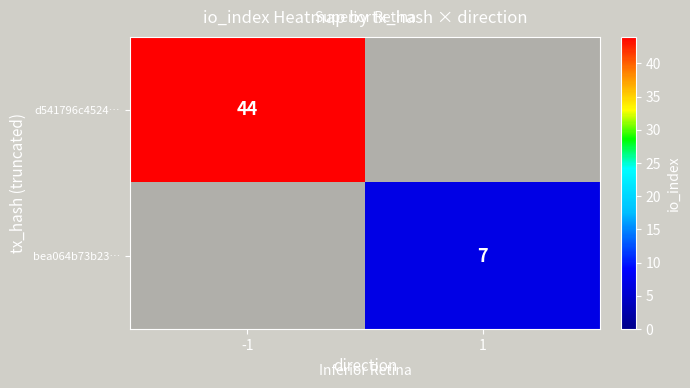

Is it true that d541796c4524… equals 44 at -1?

True